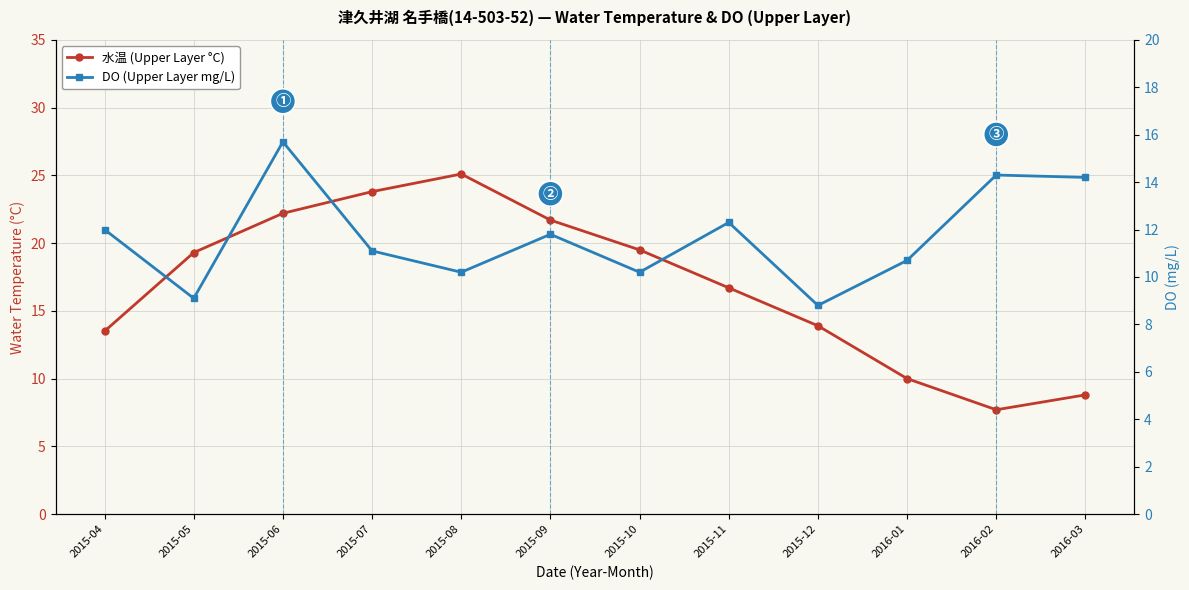

Reading right to left, list all the values displayed in this chart.

水温 (Upper Layer °C): 8.8	7.7	10.0	13.9	16.7	19.5	21.7	25.1	23.8	22.2	19.3	13.5
DO (Upper Layer mg/L): 14.2	14.3	10.7	8.8	12.3	10.2	11.8	10.2	11.1	15.7	9.1	12.0